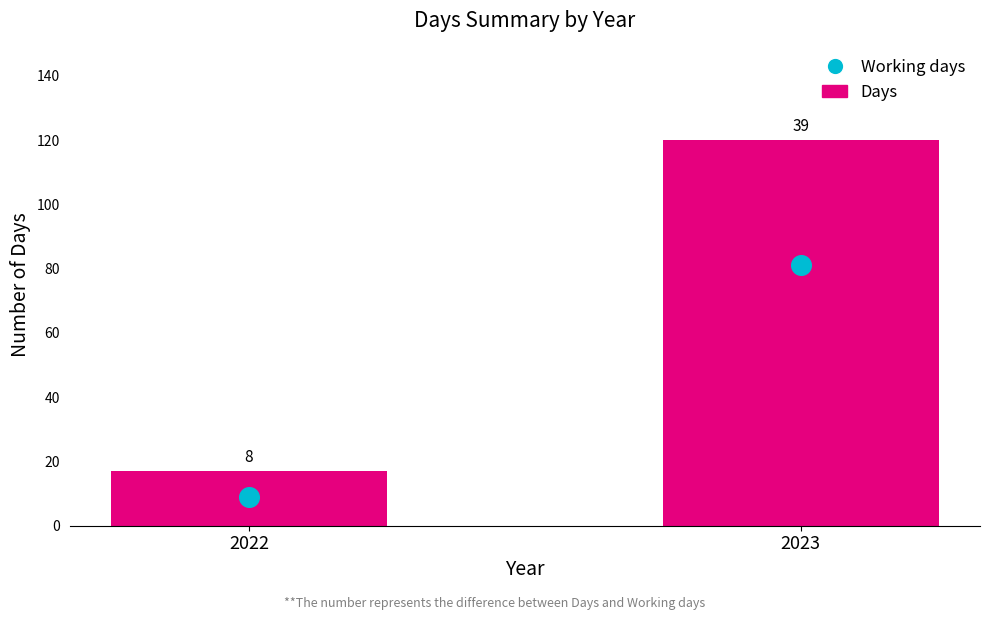

What are all the series names shown in the legend?

Days, Working days